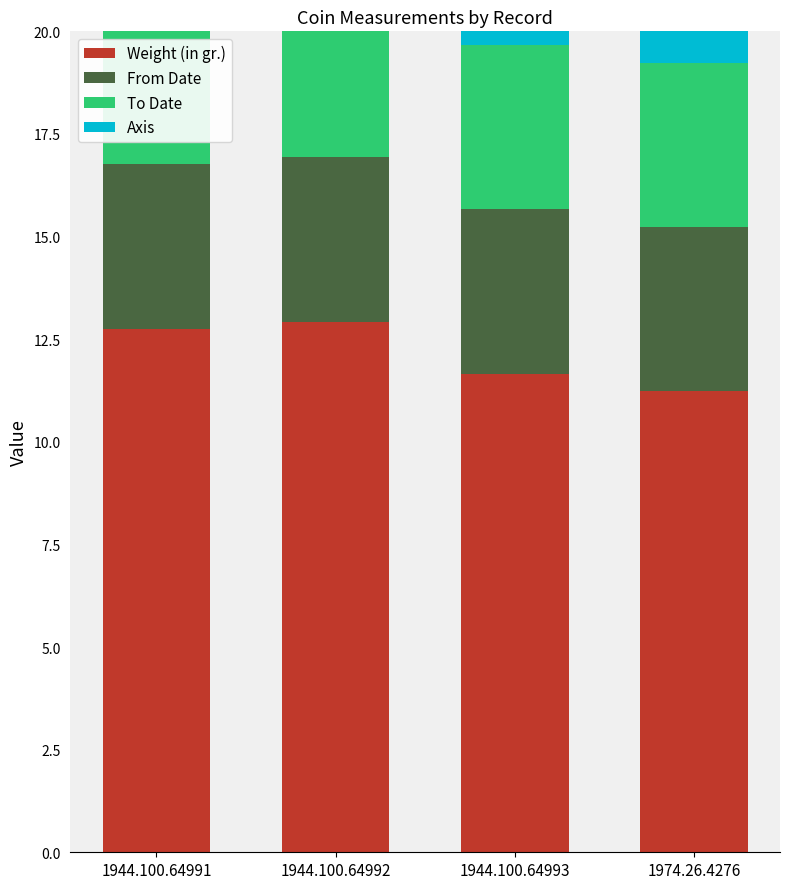

What is the approximate value of From Date at 1944.100.64991?

4.0